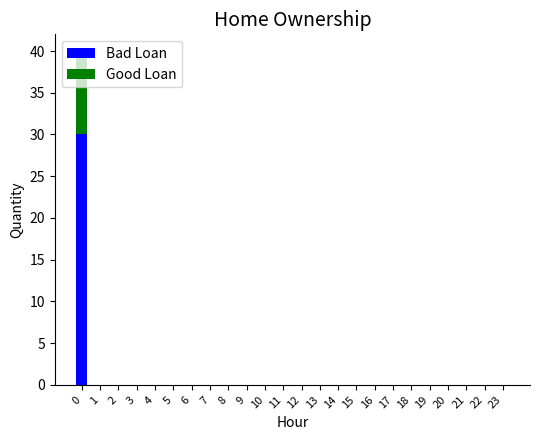

The Bad Loan series shows 0 at 17. True or false?

True